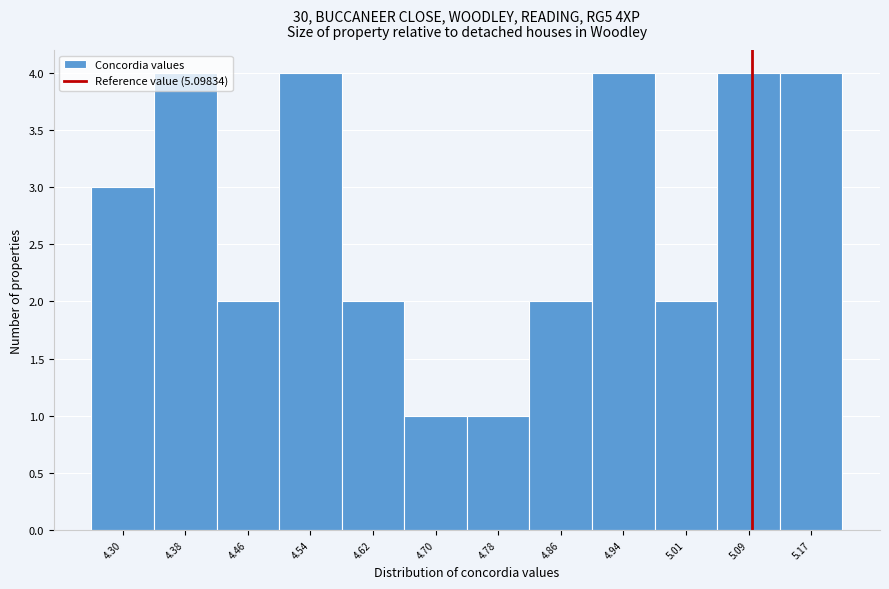

Reading left to right, transcribe this chart: for each bar, give the range it covers on the x-axis and its height. Neither the bar edges nor the heights are printed on the chart, so give them approximately, as read against the axes.

4.26 to 4.34: 3
4.34 to 4.42: 4
4.42 to 4.50: 2
4.50 to 4.58: 4
4.58 to 4.66: 2
4.66 to 4.74: 1
4.74 to 4.82: 1
4.82 to 4.90: 2
4.90 to 4.97: 4
4.97 to 5.05: 2
5.05 to 5.13: 4
5.13 to 5.21: 4